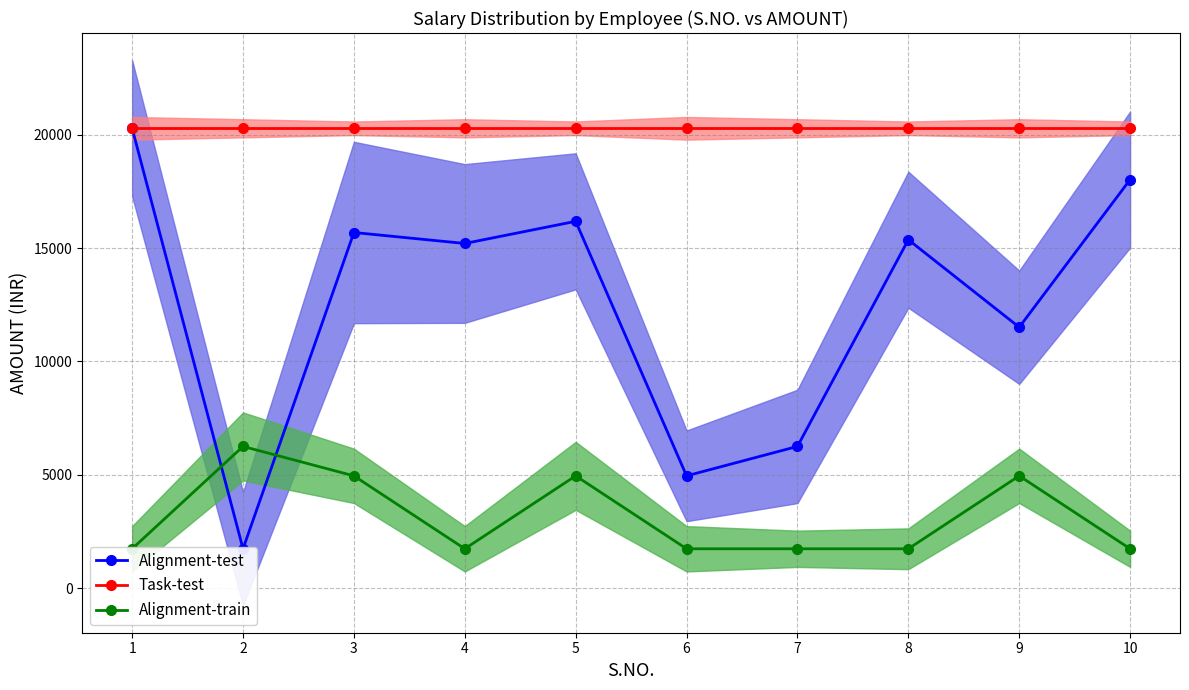

What is the value of the Alignment-test point at the 1st from the left?

20282